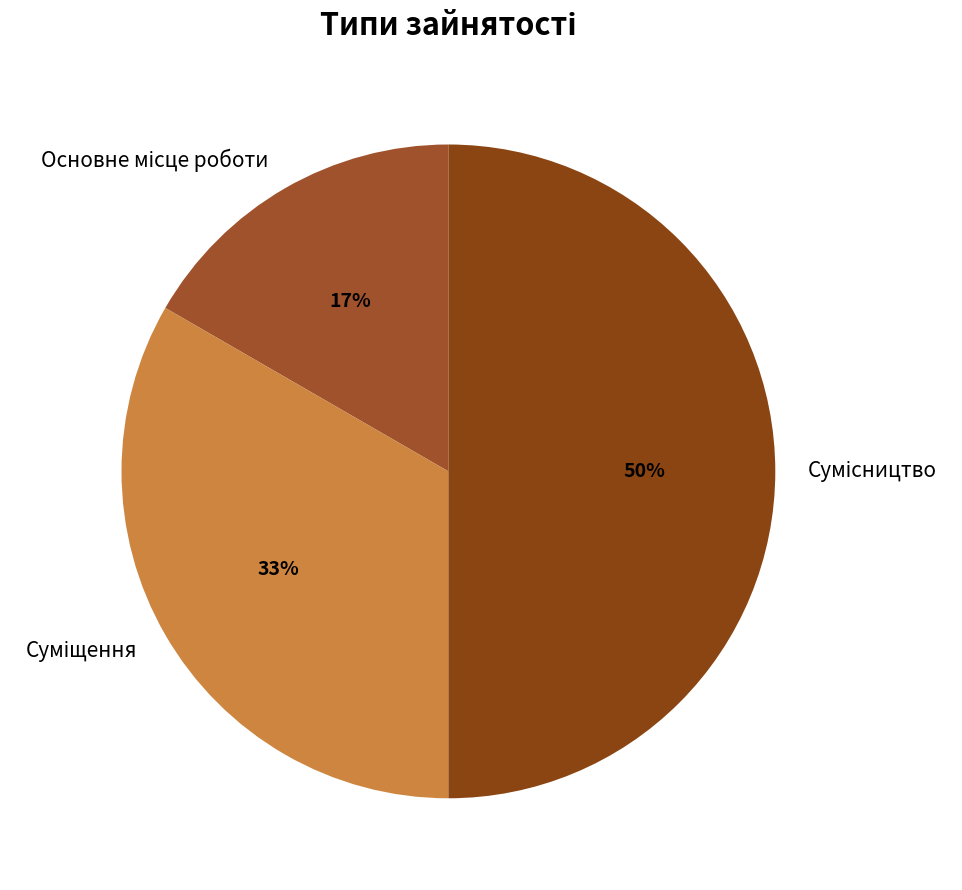

To the nearest percent, what is the difference between the largest and smallest slice percentages?

33%